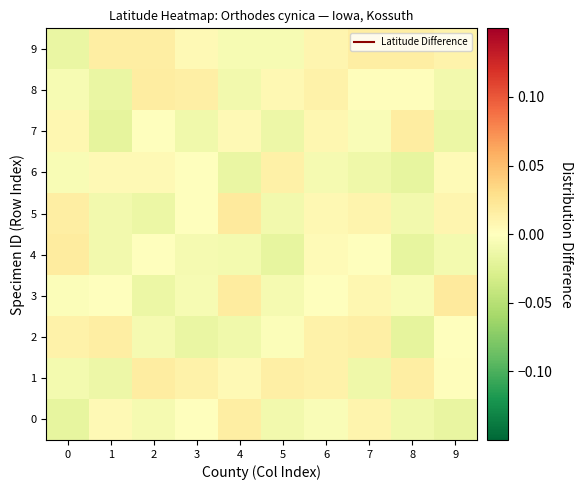

At 3, list the series in order from largest to smallest.

8, 1, 9, 0, 6, 5, 3, 4, 7, 2